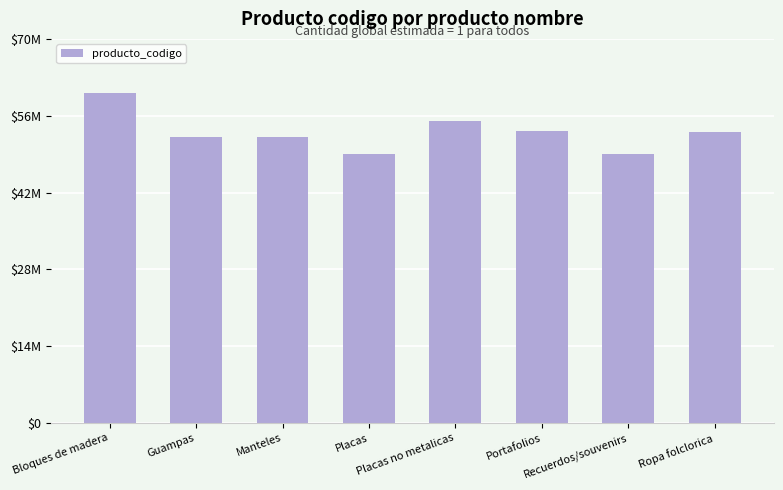

What is the value of the 2nd bar from the left?

52152011